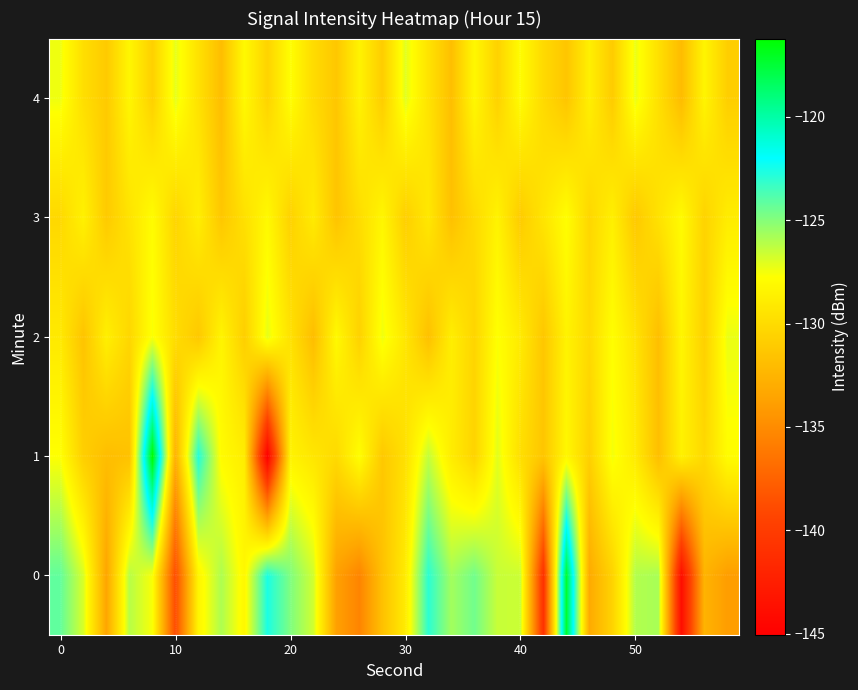

Which series has the largest range (max minus min)?

row_1